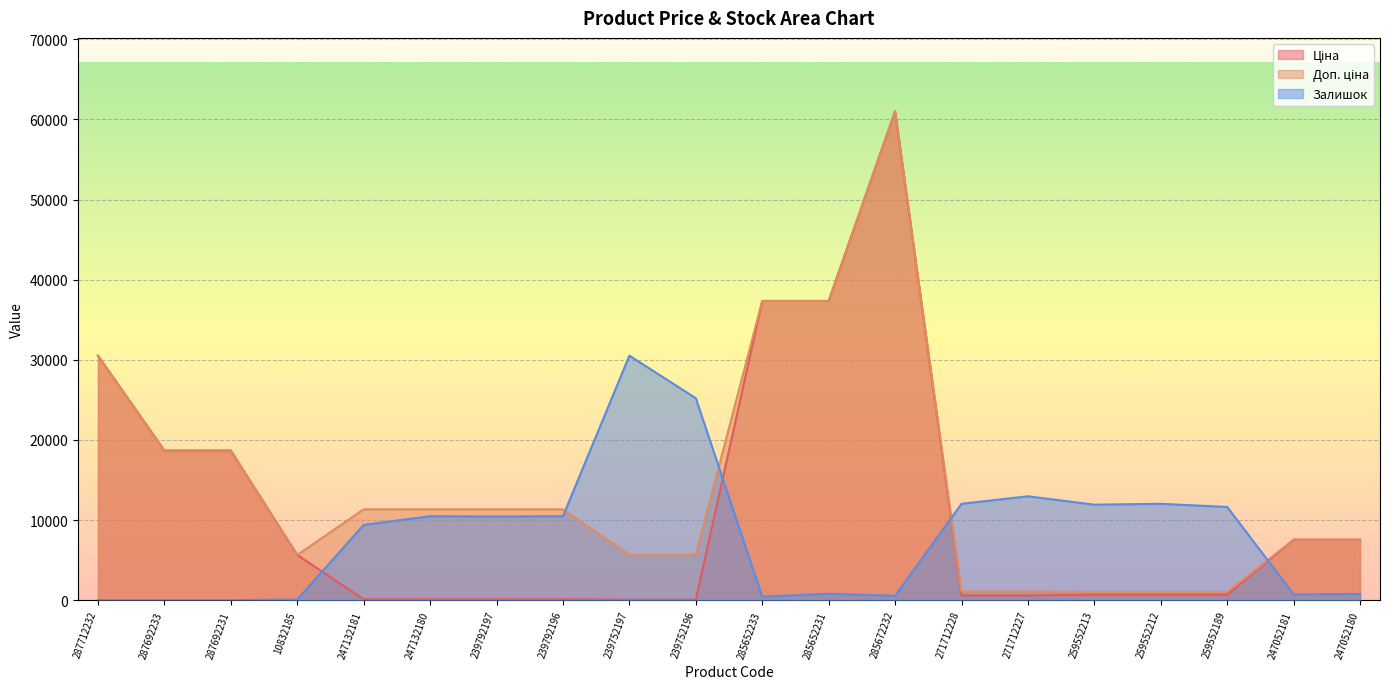

Reading left to right, transcribe all the data shown in this chart.

Ціна: 287712232=30512.3	287692233=18671.5	287692231=18671.5	10832185=5636.0	247132181=113.3	247132180=113.3	239792197=113.3	239792196=113.3	239752197=56.7	239752196=56.7	285652233=37343.0	285652231=37343.0	285672232=61024.7	271712228=586.0	271712227=586.0	259552213=689.1	259552212=689.1	259552189=689.1	247052181=7545.9	247052180=7545.9
Доп. ціна: 287712232=30512.3	287692233=18671.5	287692231=18671.5	10832185=5636.0	247132181=11334.0	247132180=11334.0	239792197=11334.0	239792196=11334.0	239752197=5667.0	239752196=5667.0	285652233=37343.0	285652231=37343.0	285672232=61024.7	271712228=1074.5	271712227=1074.5	259552213=1017.8	259552212=1017.8	259552189=1017.8	247052181=7545.9	247052180=7545.9
Залишок: 287712232=0.0	287692233=0.0	287692231=0.0	10832185=72.2	247132181=9388.4	247132180=10471.7	239792197=10435.6	239792196=10471.7	239752197=30512.3	239752196=25204.3	285652233=433.3	285652231=794.4	285672232=541.6	271712228=12024.4	271712227=12963.2	259552213=11916.1	259552212=12024.4	259552189=11627.2	247052181=722.2	247052180=758.3